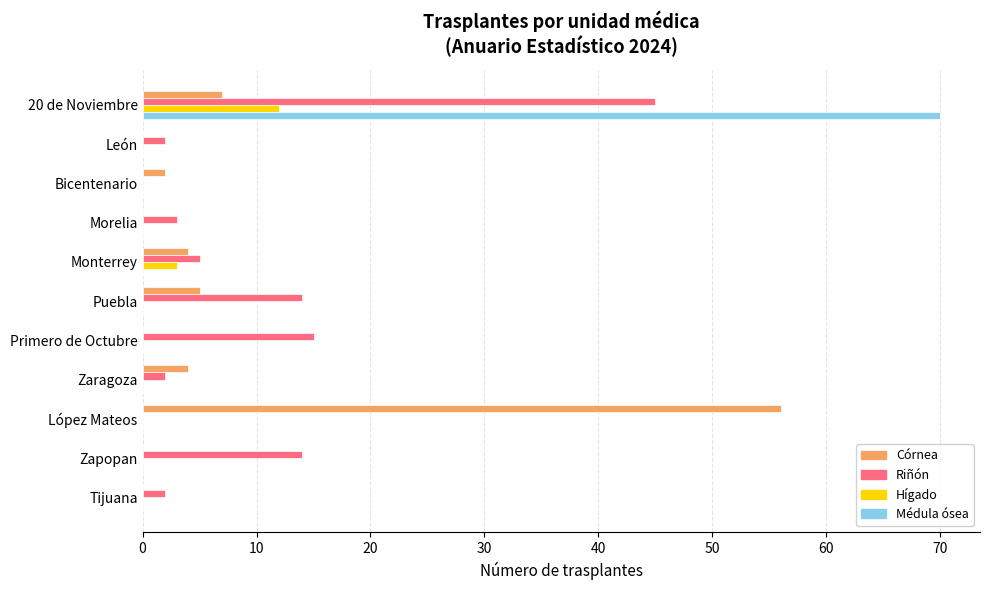

What is the average value of the Riñón series?

9